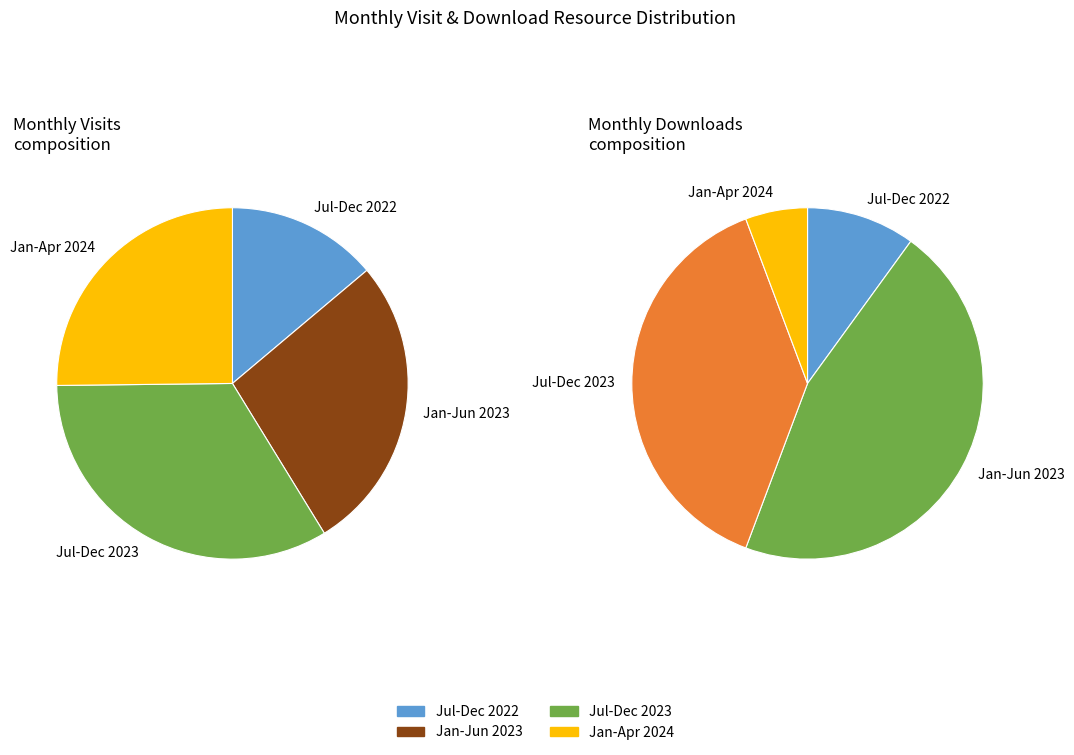

Which slice is the smallest?

2022-07